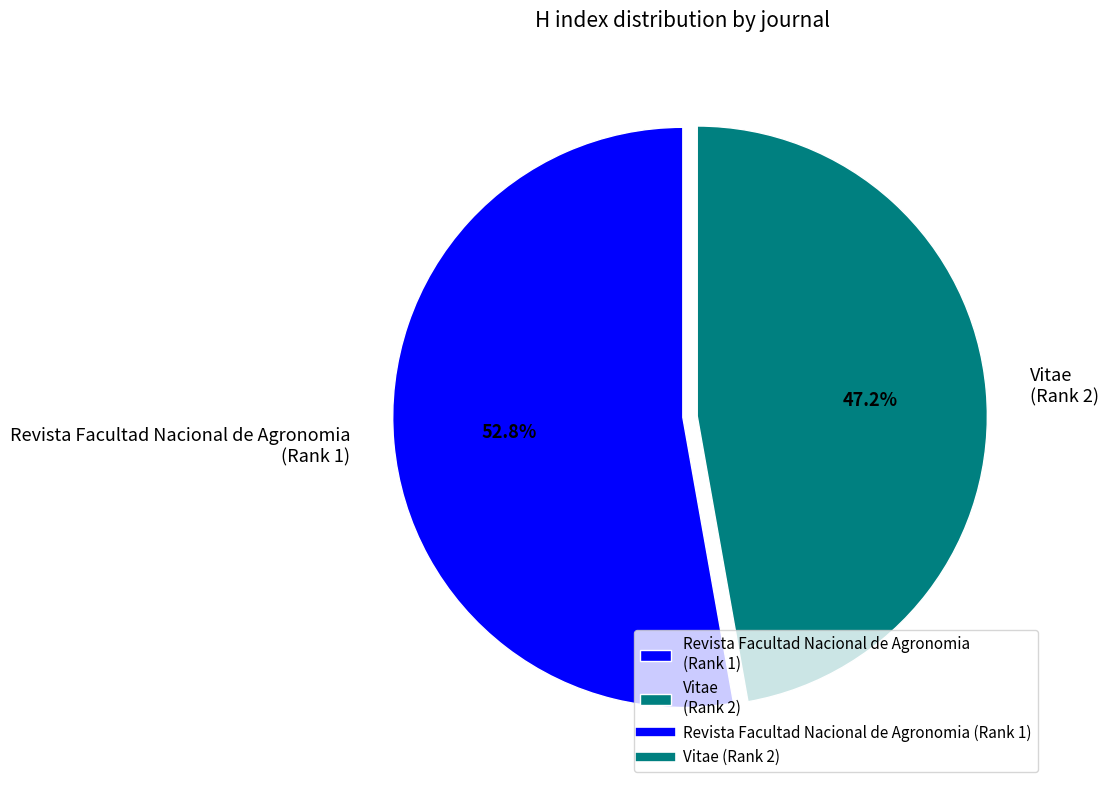

Combined, do Revista Facultad Nacional de Agronomia (Rank 1) and Vitae (Rank 2) account for over 50%?

Yes